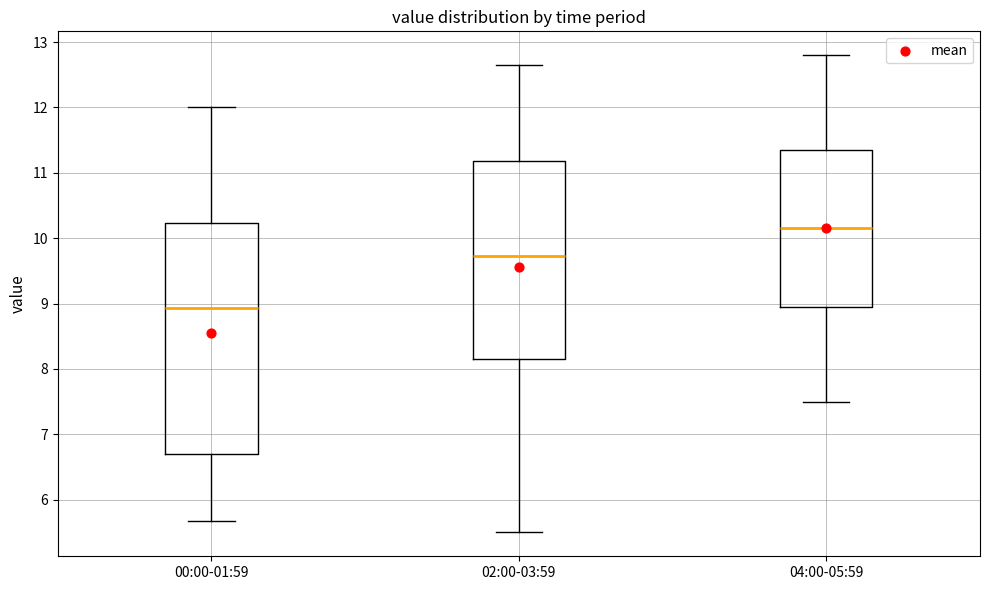

Reading left to right, read every box against the y-axis: the position of its median line, the range the box covers, and the ends of its whiskers. The values are not printed on the chart, so give them approximately, as read against the axis.

00:00-01:59: median 8.9, box 6.7 to 10.2, whiskers 5.7 to 12.0
02:00-03:59: median 9.7, box 8.2 to 11.2, whiskers 5.5 to 12.7
04:00-05:59: median 10.2, box 9.0 to 11.4, whiskers 7.5 to 12.8